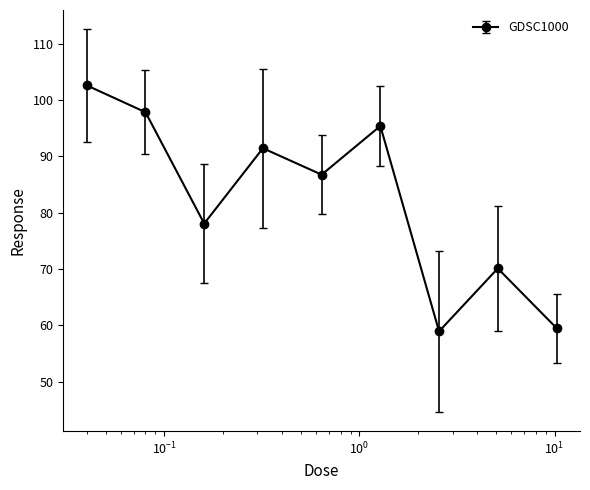

What is the value of the 5th point from the left?

86.7